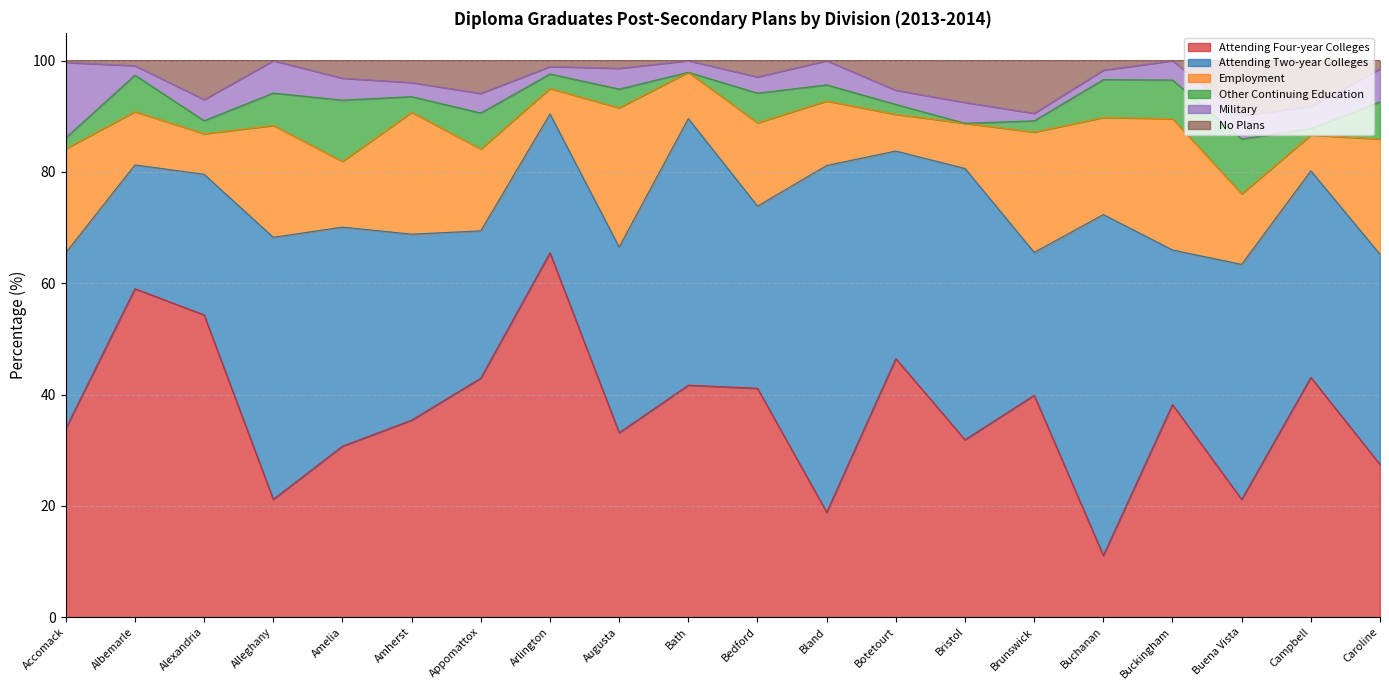

True or false: Employment and Attending Two-year Colleges intersect in this chart.

False